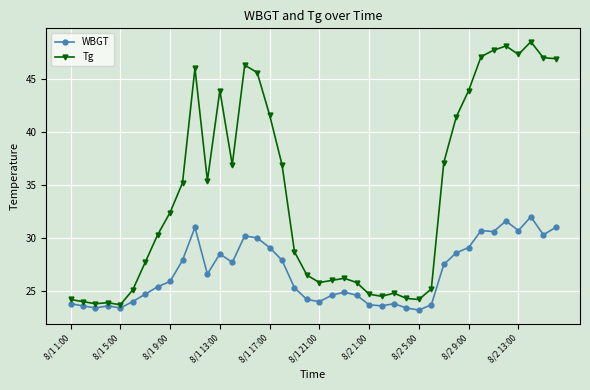

Which series has the largest total across all categories?

Tg